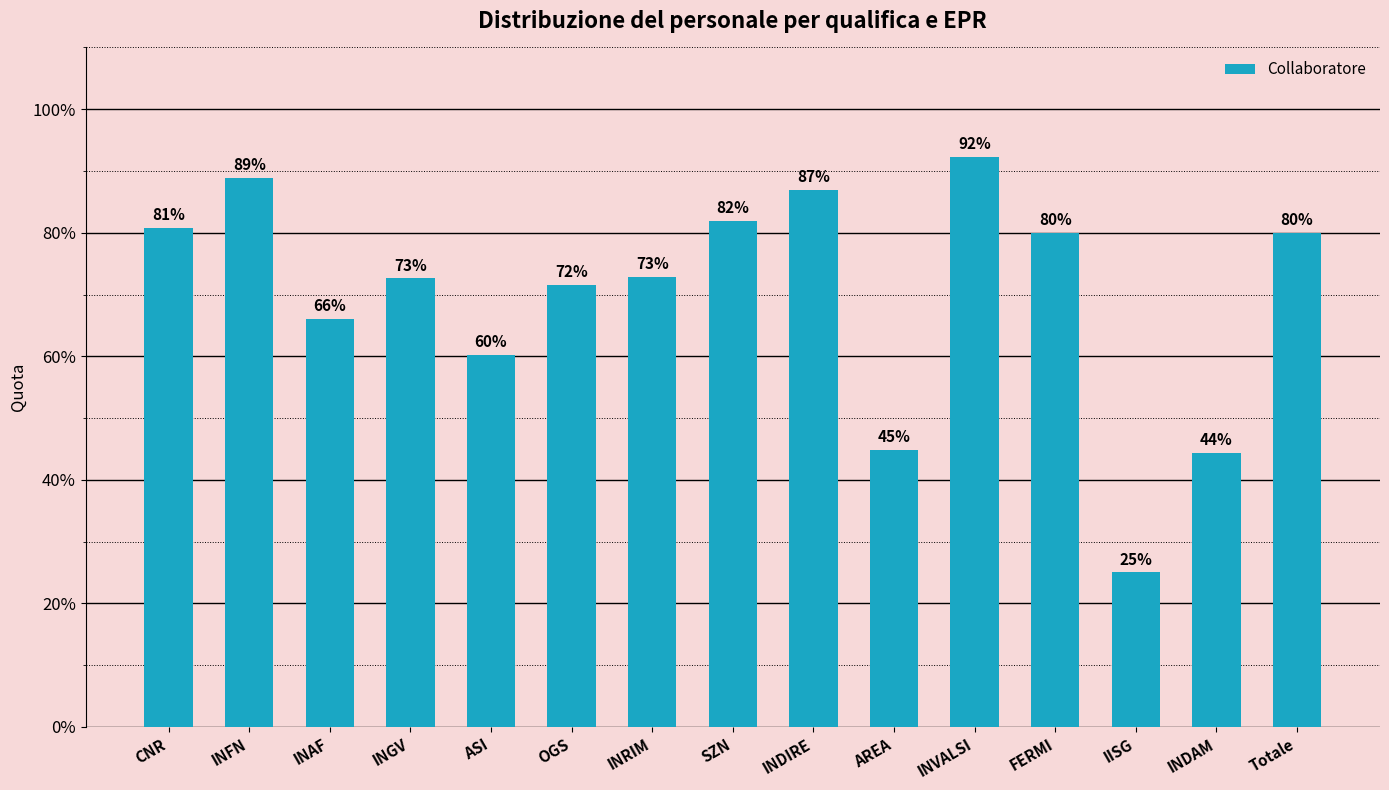

What is the label of the 14th bar from the left?

INDAM